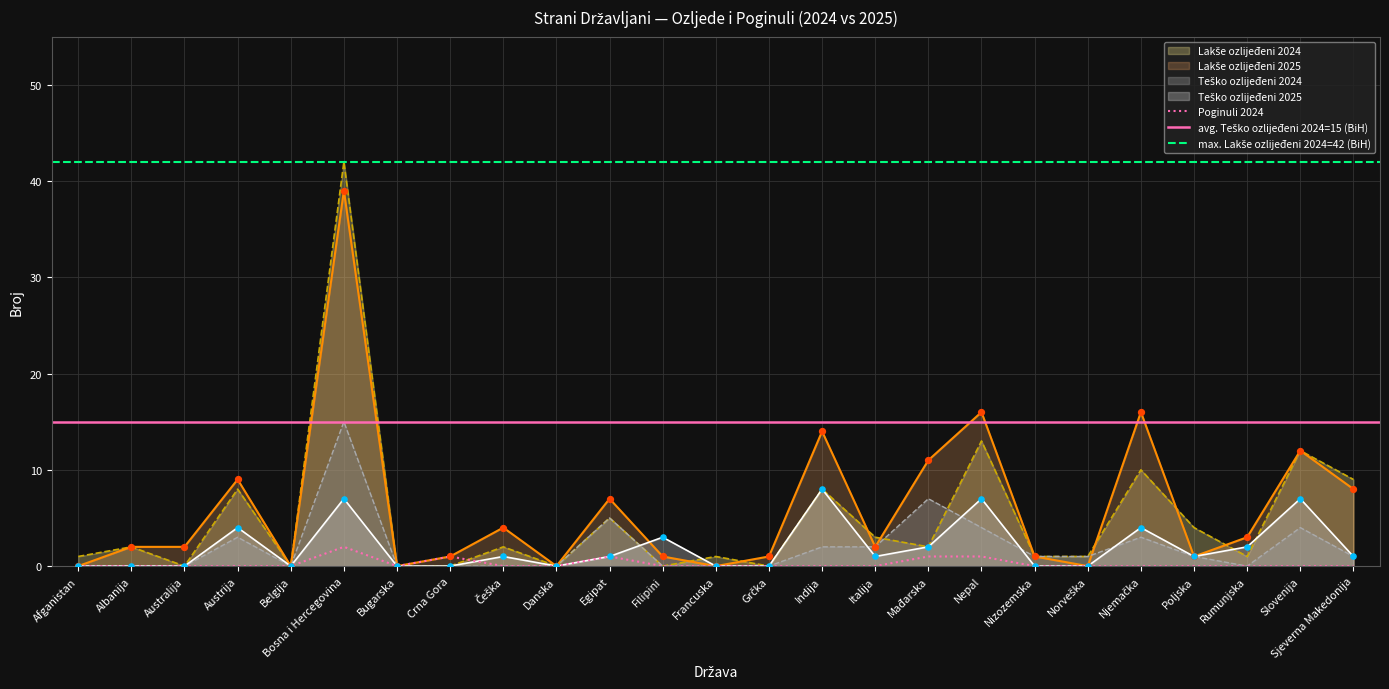

Which series contains the lowest Y value?

Lakše ozlijeđeni 2024